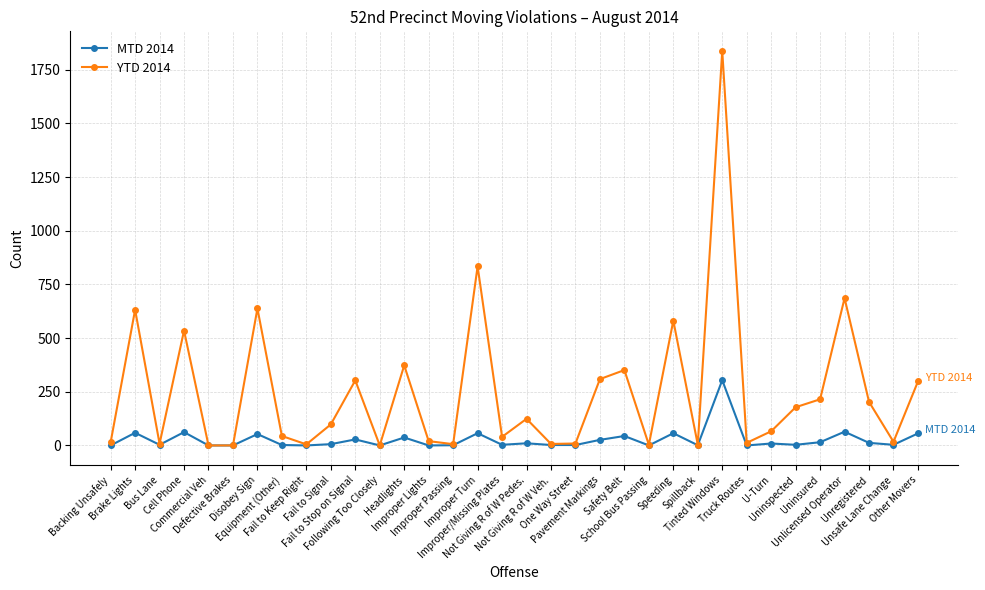

What is the total value across all series at Speeding?

638